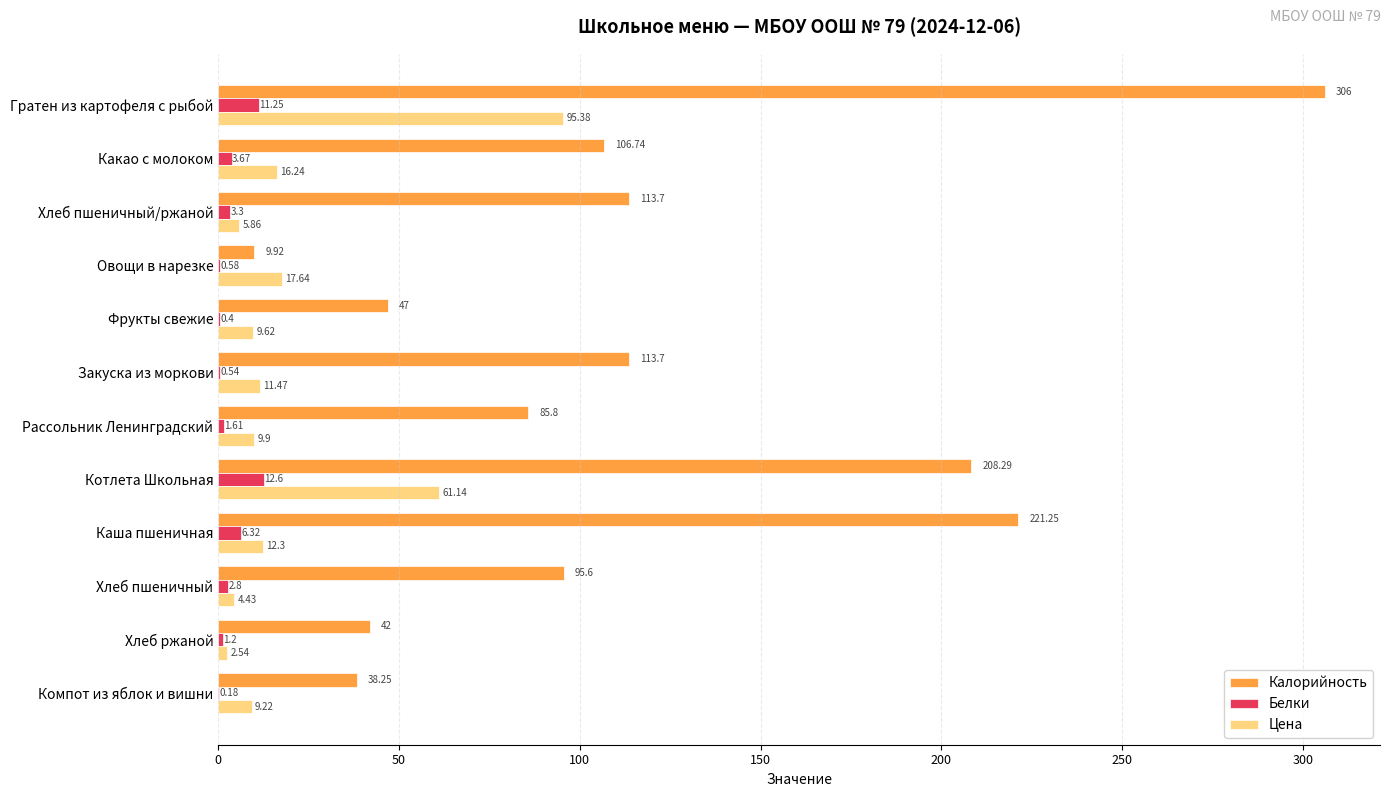

Which series has the largest range (max minus min)?

Калорийность